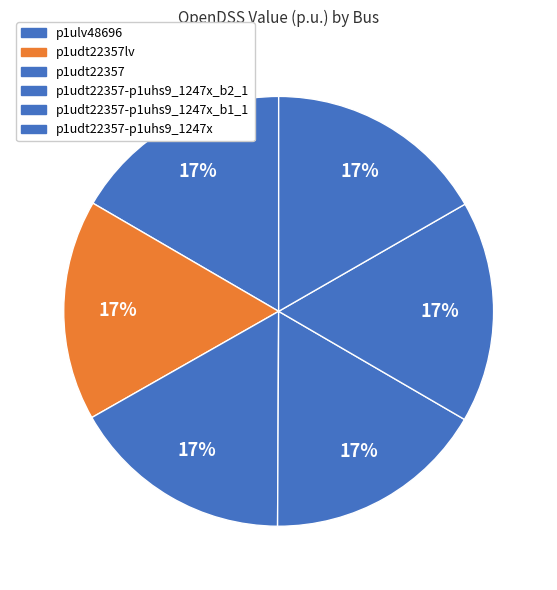

What percentage is the p1udt22357-p1uhs9_1247x_b2_1 slice, to the nearest percent?

17%